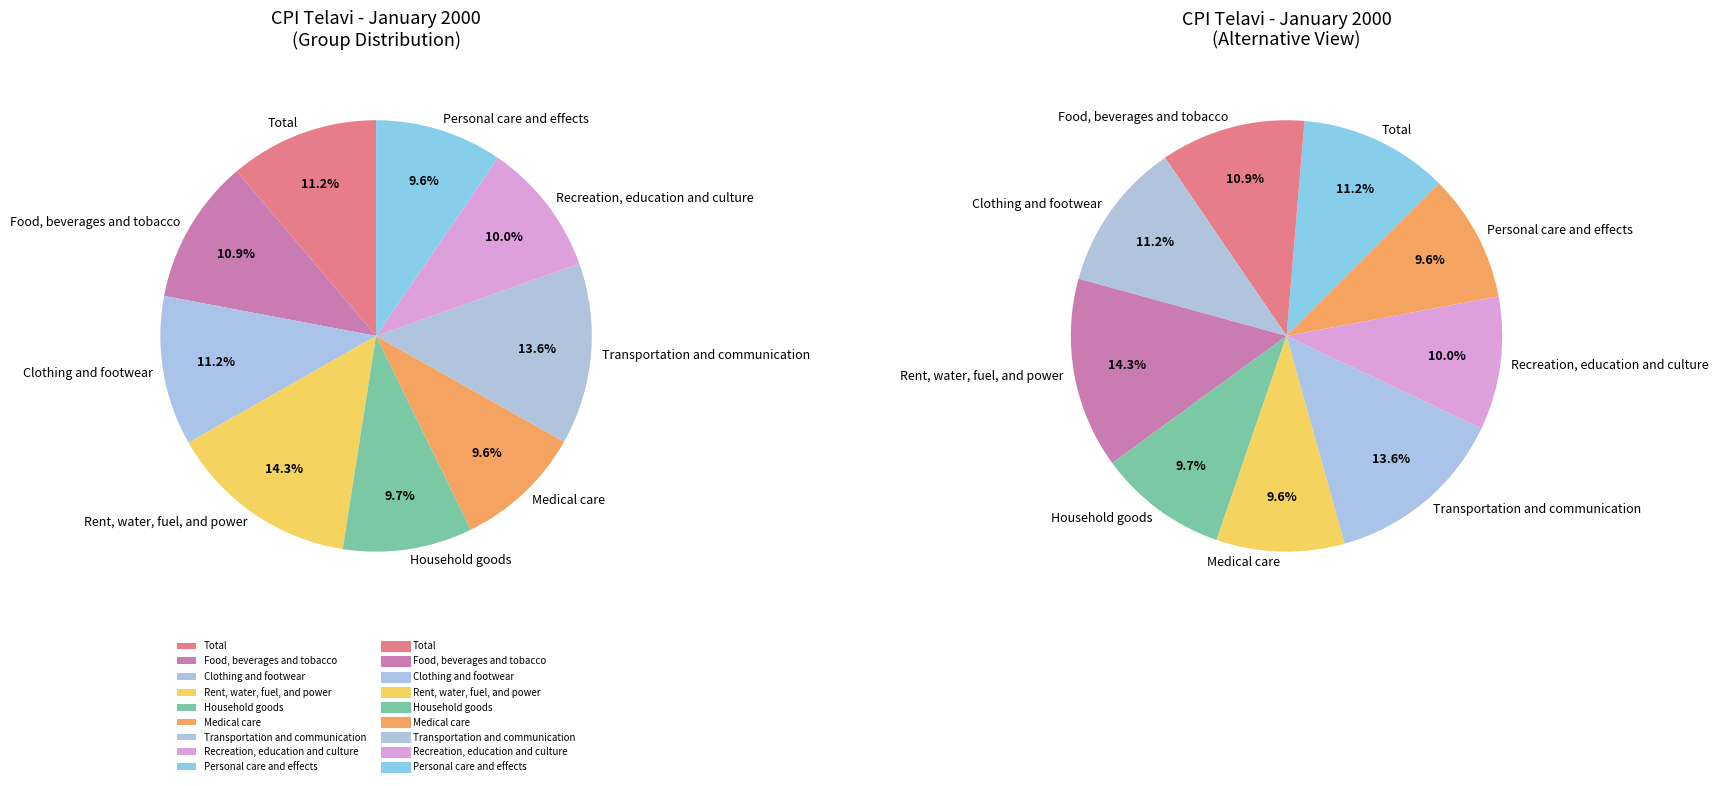

The Rent, water, fuel, and power slice represents 14% of the pie. True or false?

True